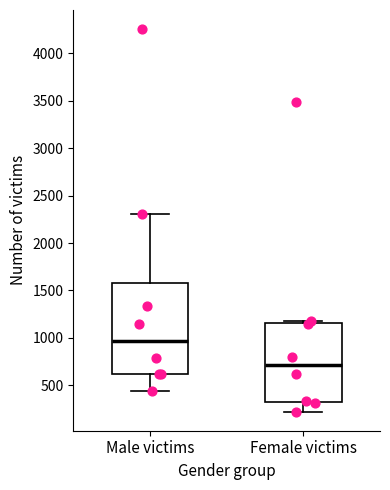

Where does the median line of the box for Male victims sit on the y-axis? The values are not printed on the chart, so give them approximately, as read against the axis.

950